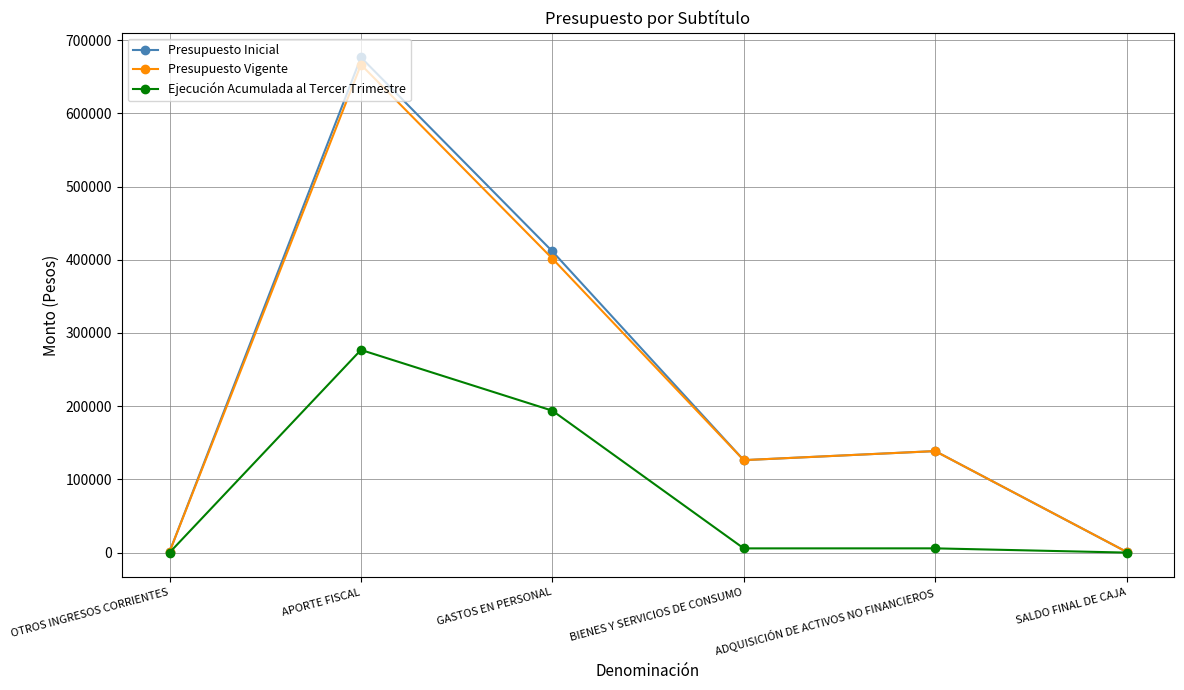

How many interior local peaks does the Presupuesto Vigente series have?

2